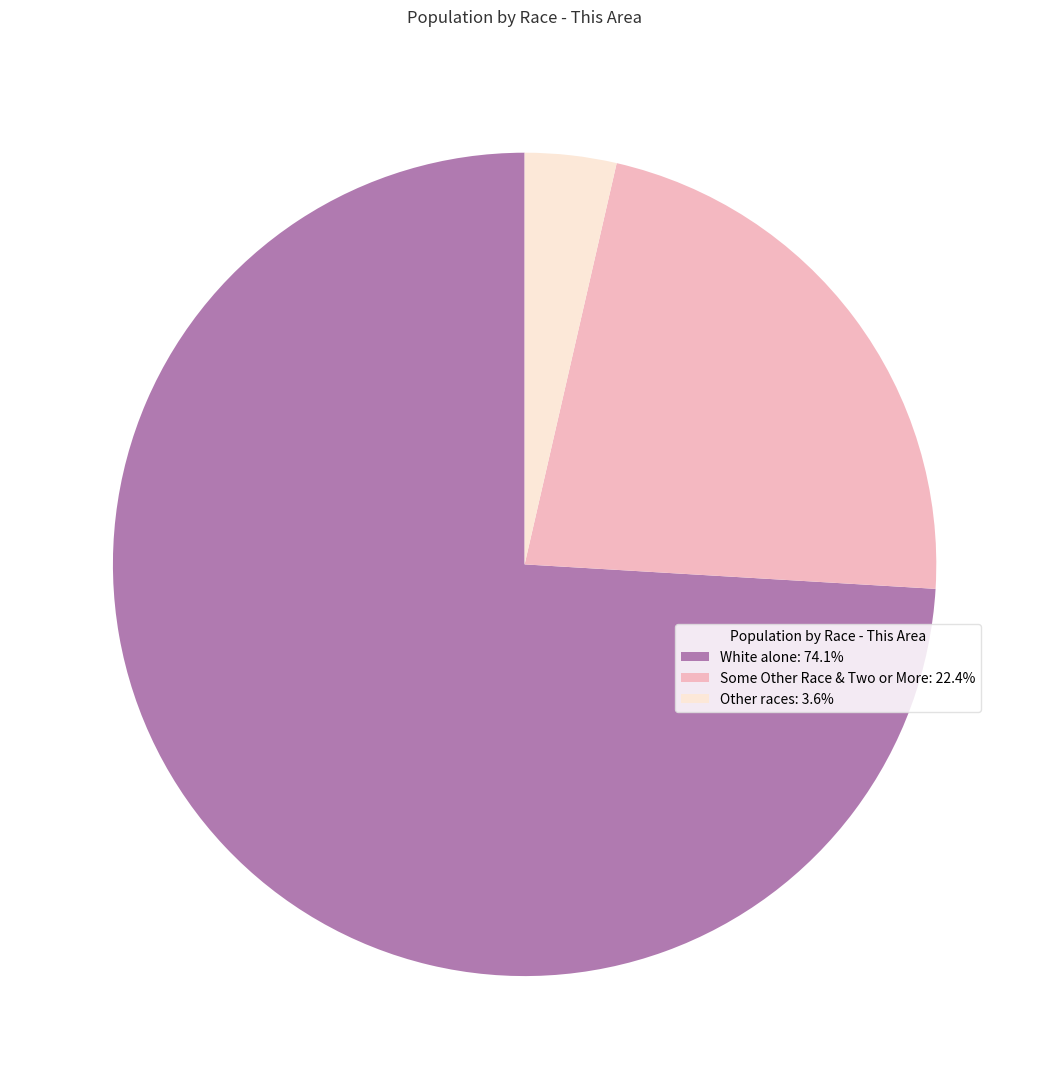

Is the sum of White alone: 74.1% and Other races: 3.6% greater than half?

Yes